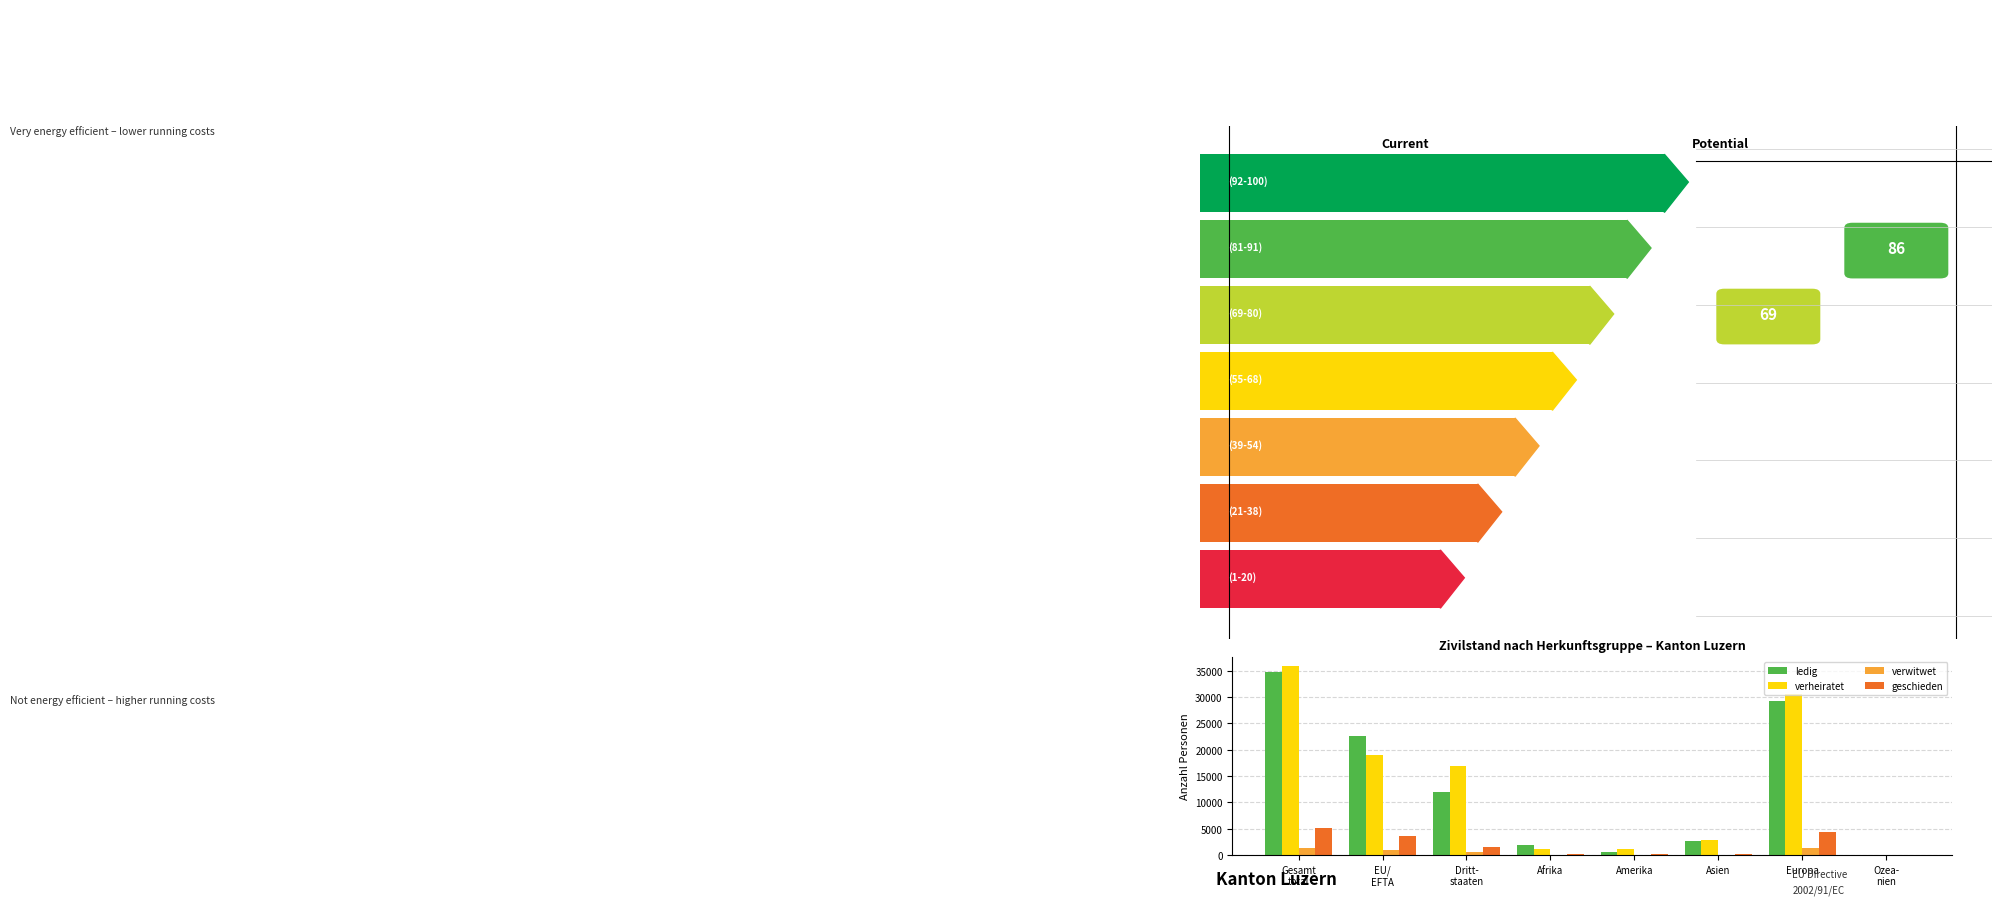

Is the value of verwitwet at Amerika greater than the value of ledig at Afrika?

No